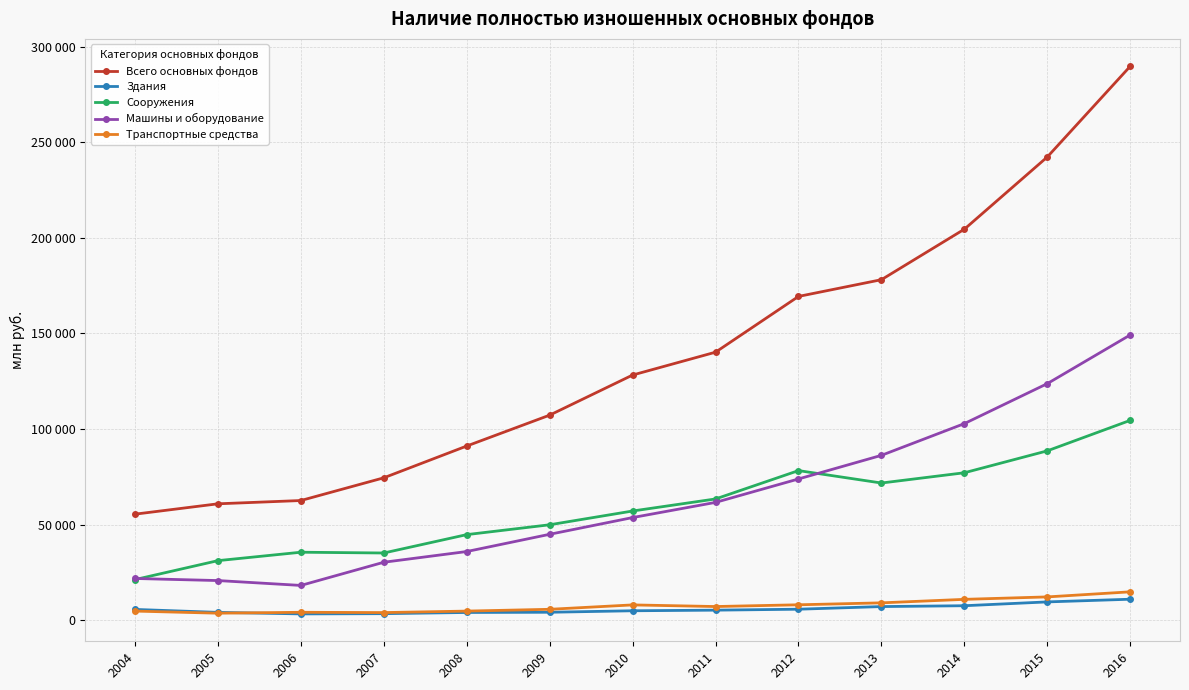

Does the chart have visible grid lines?

Yes